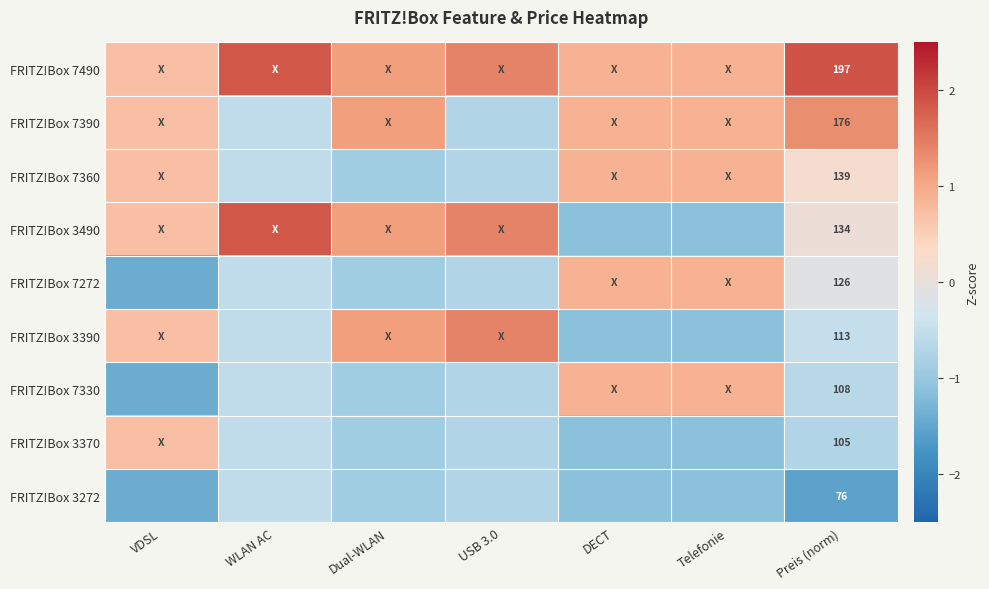

What is the lowest value of the FRITZ!Box 3490 series?

-1.1